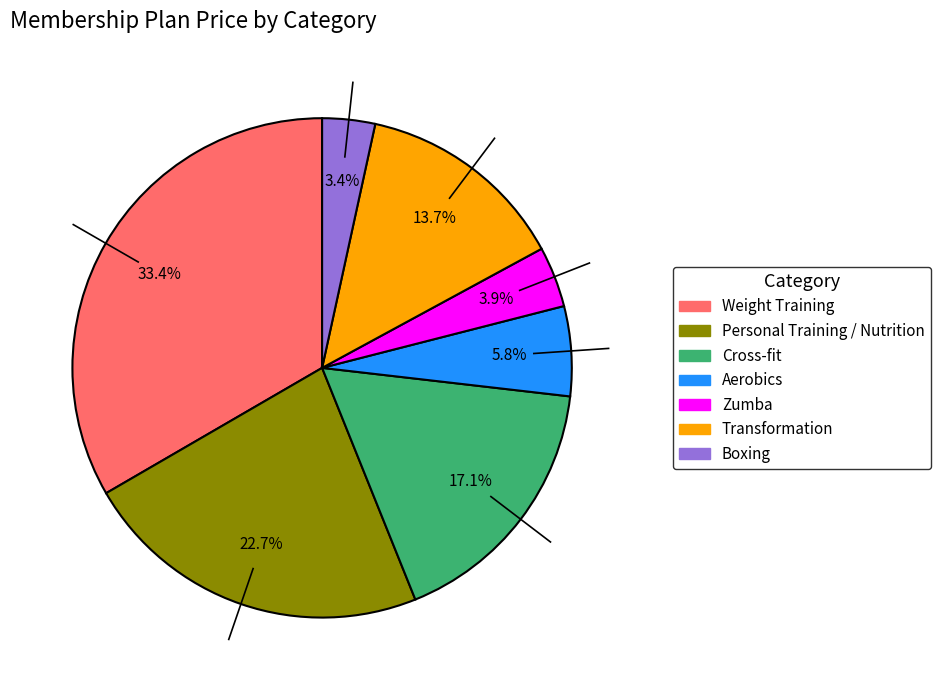

What percentage is the Cross-fit slice, to the nearest percent?

17%